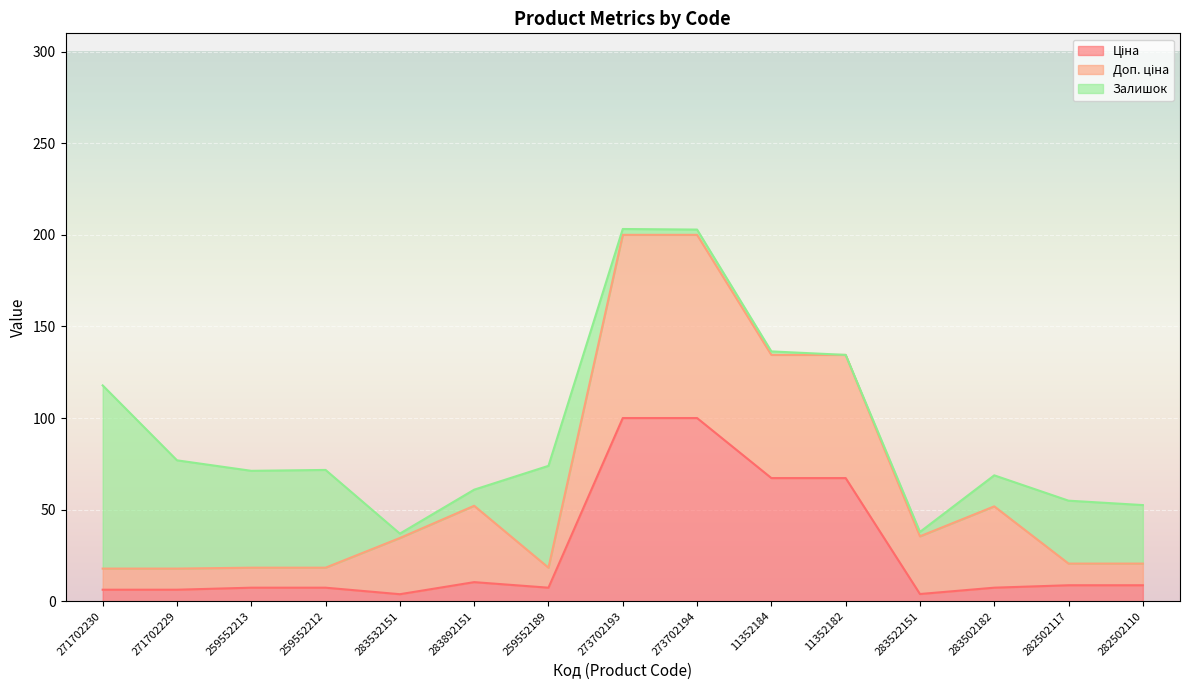

What is the sum of the Ціна values at 282502117 and 259552189?

16.1